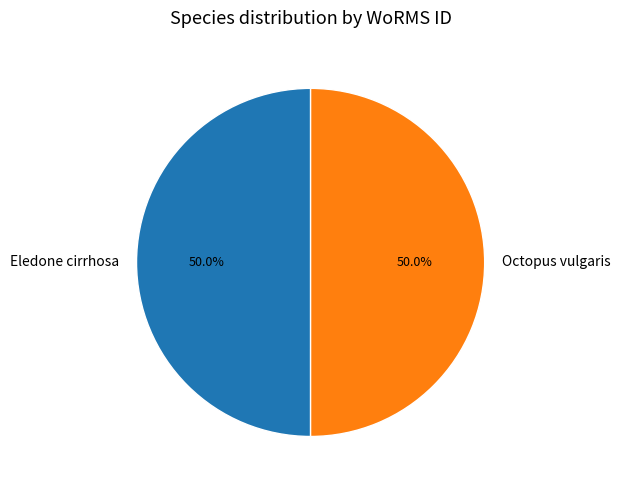

The Eledone cirrhosa slice represents 38% of the pie. True or false?

False